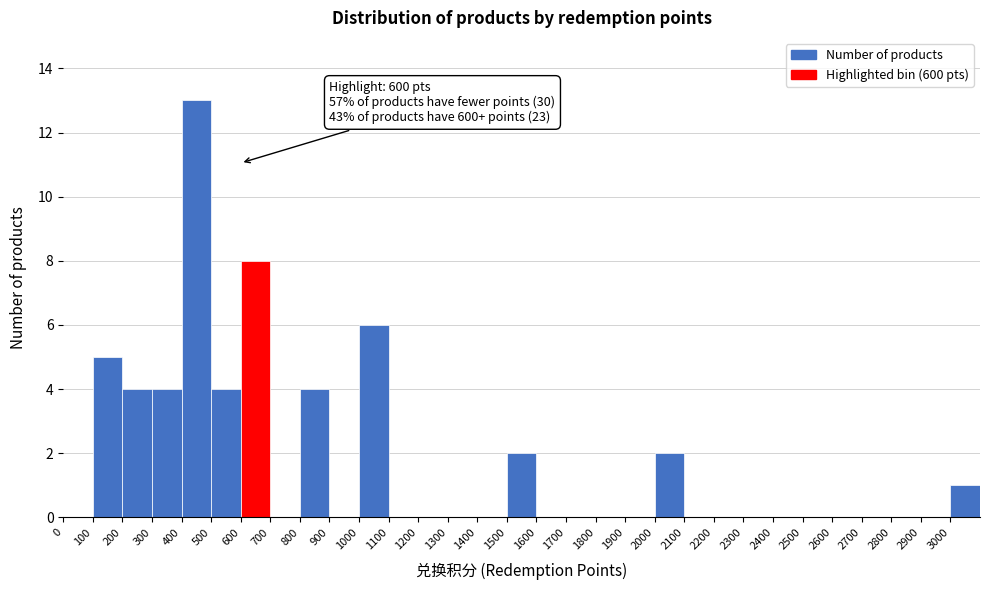

Which range on the x-axis has the tallest bar?

400 to 500